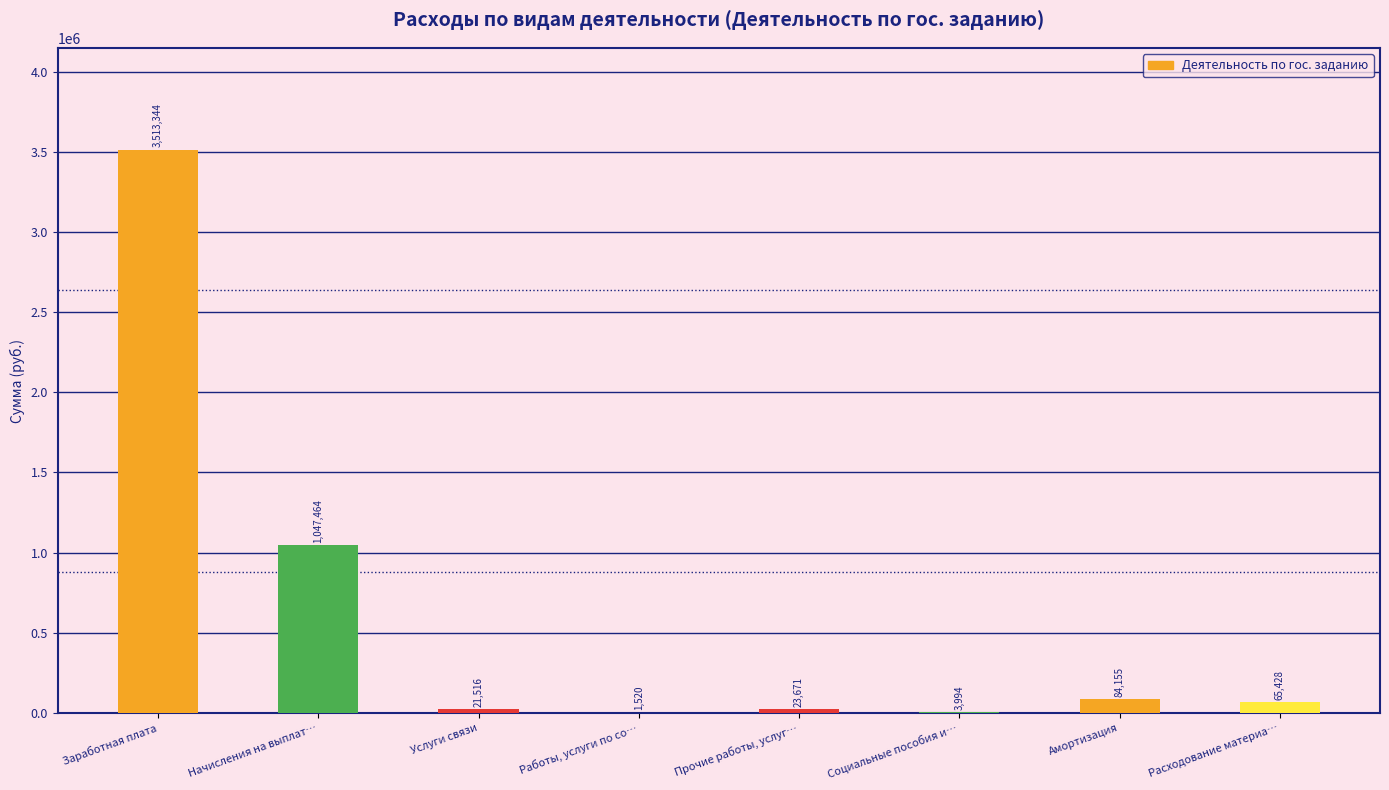

Approximately how many times larger is the value at Начисления на выплат… compared to Заработная плата?

0.3